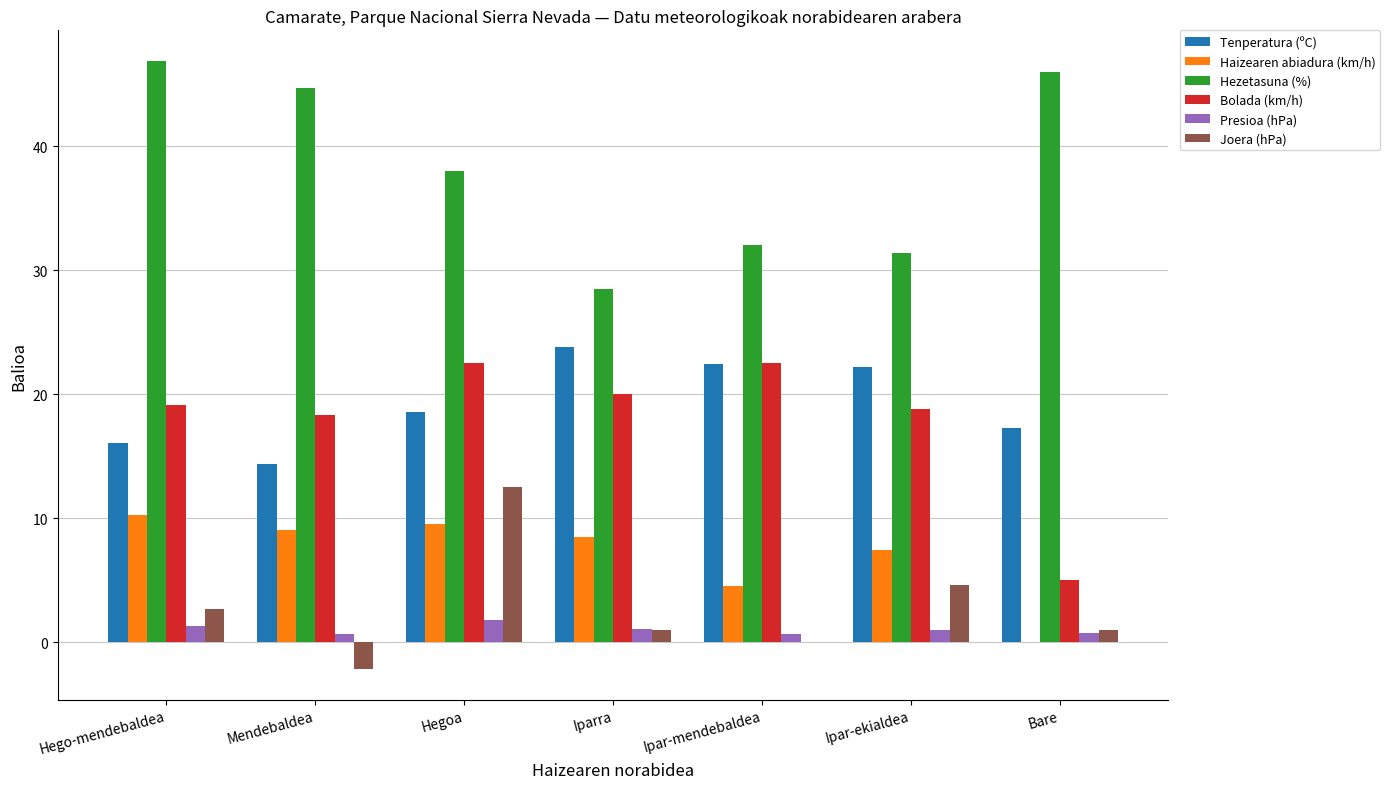

Are the bars grouped side by side (vs. stacked)?

Yes